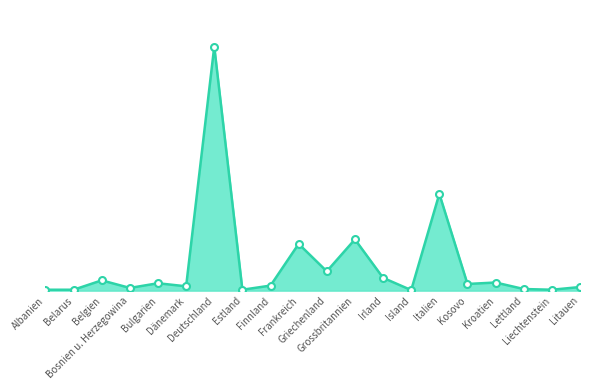

The value at Deutschland is 1352. True or false?

True